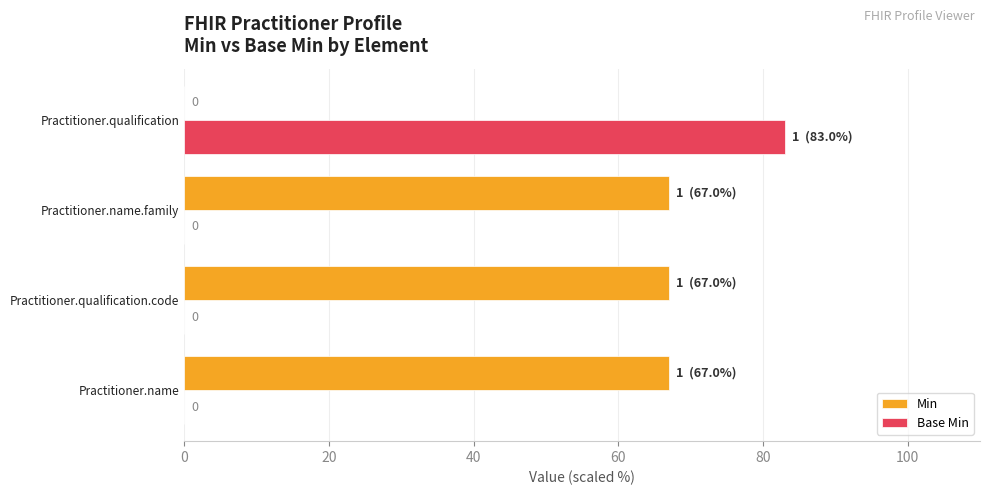

What is the sum of all Min values?

201